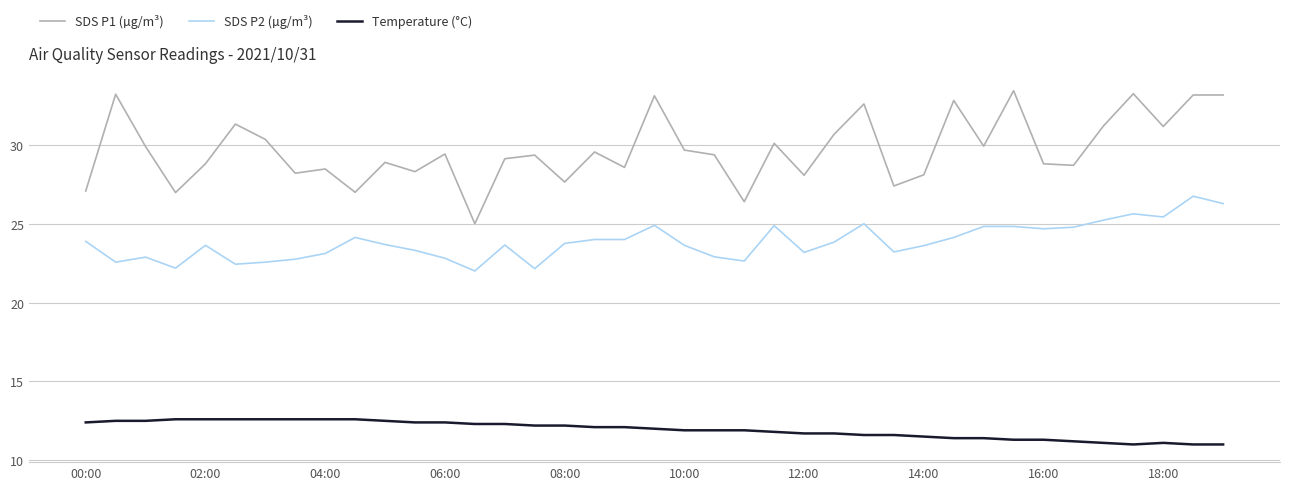

Rank the series by their maximum value, from lowest to highest.

Temperature (°C), SDS P2 (µg/m³), SDS P1 (µg/m³)